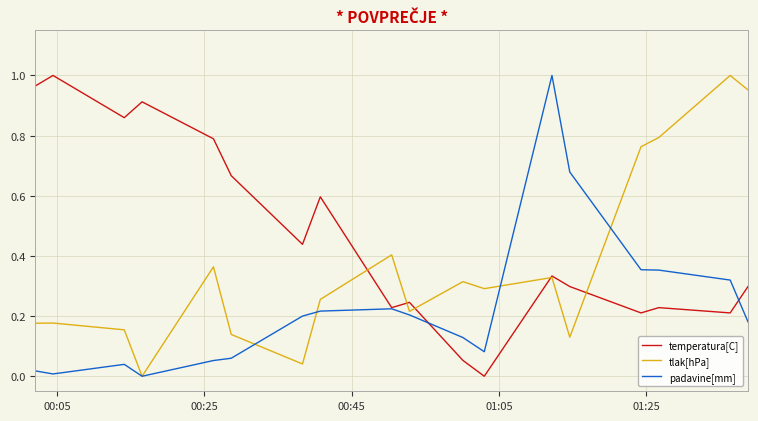

Which series has the largest total across all categories?

temperatura[C]